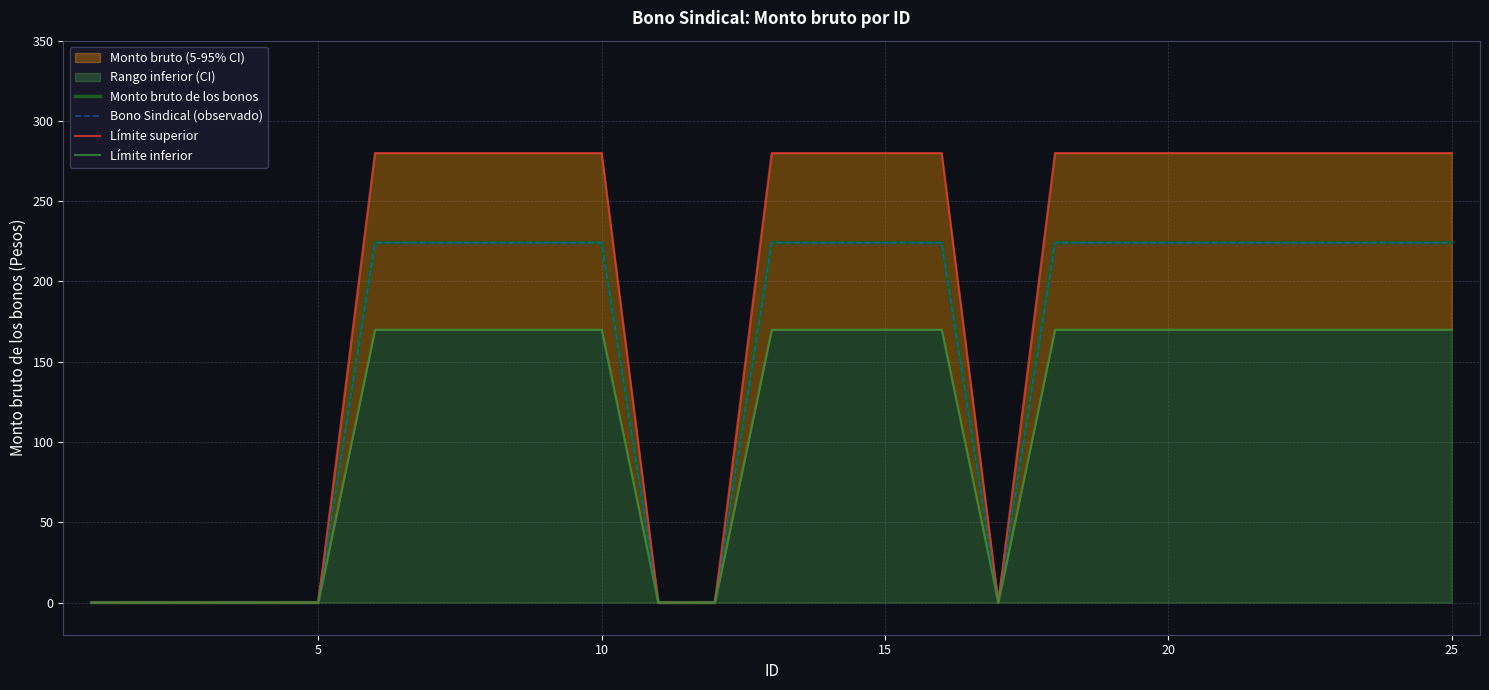

True or false: Bono Sindical (observado) and Límite inferior cross at least once.

False